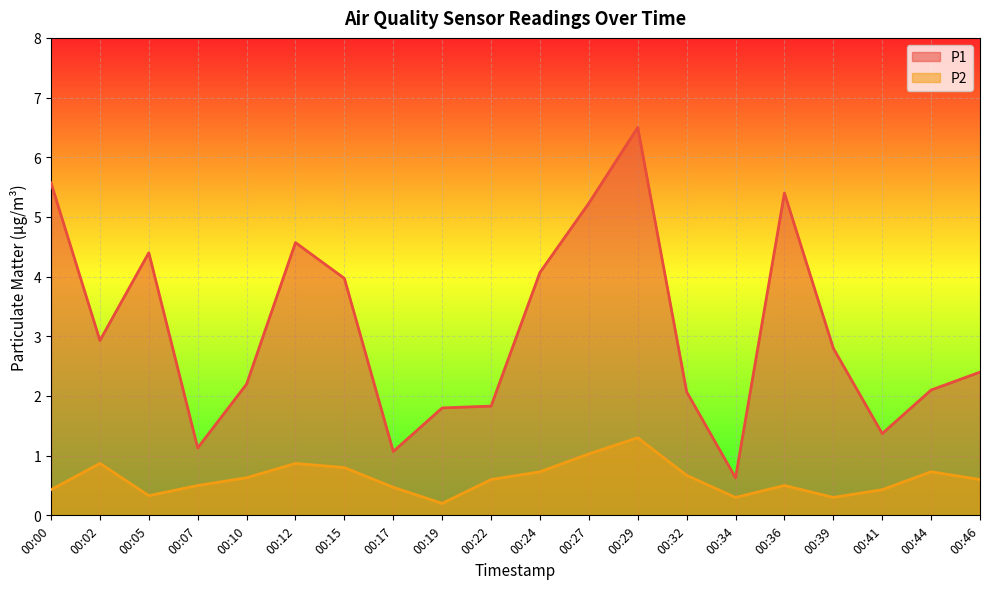

Rank the series at 00:17 from lowest to highest value.

P2, P1